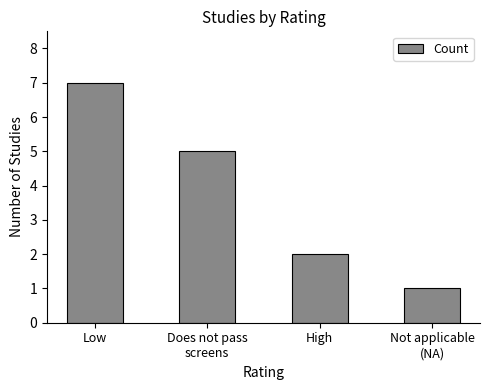

Which has a higher value, Low or Not applicable
(NA)?

Low